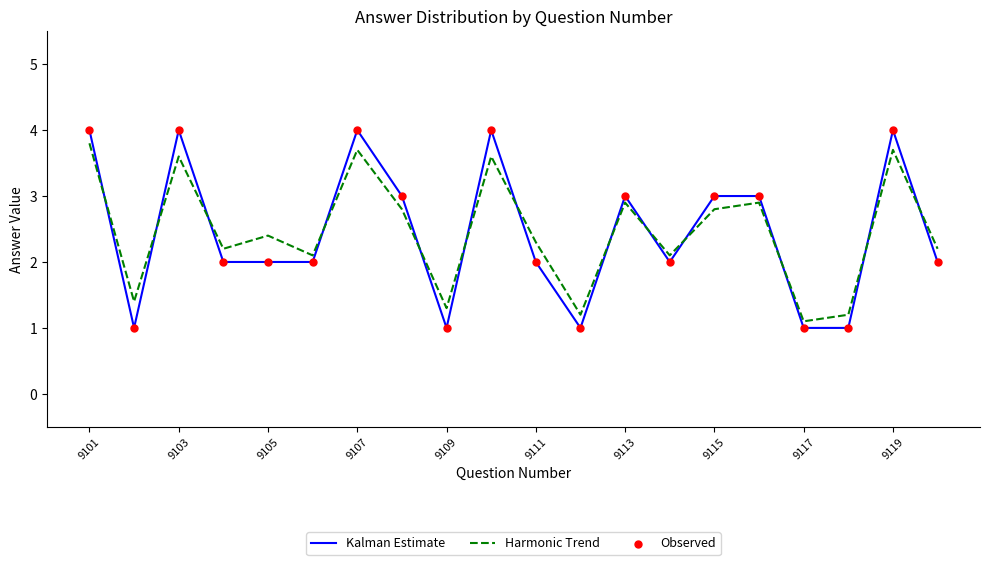

What is the difference between the maximum and minimum values in the Harmonic Trend series?

2.7